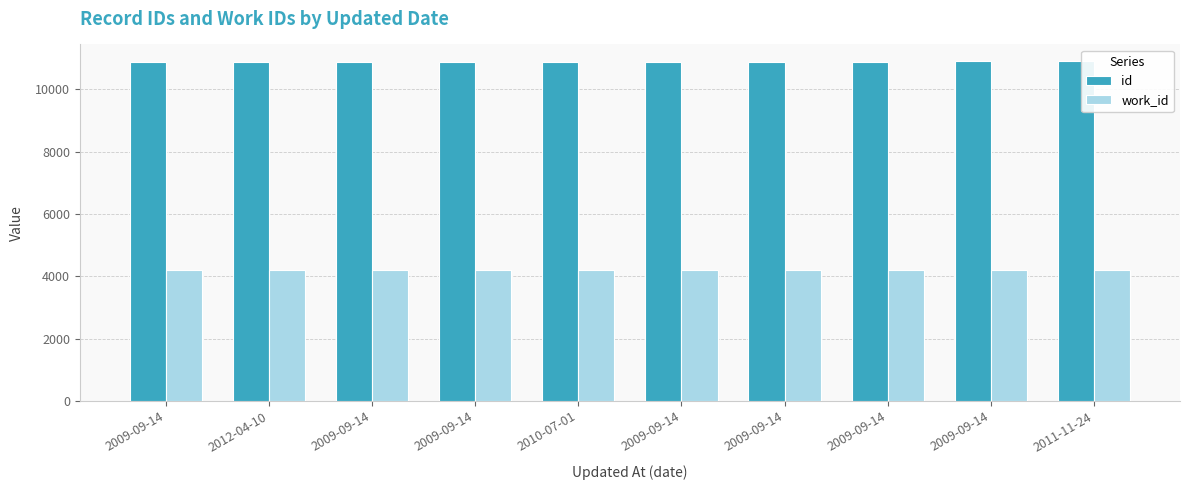

Where is work_id nearest to the value 4200?

2009-09-14